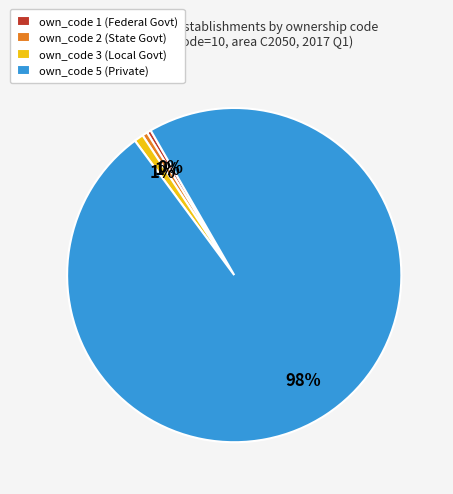

True or false: own_code 5 (Private) accounts for 98% of the total.

True